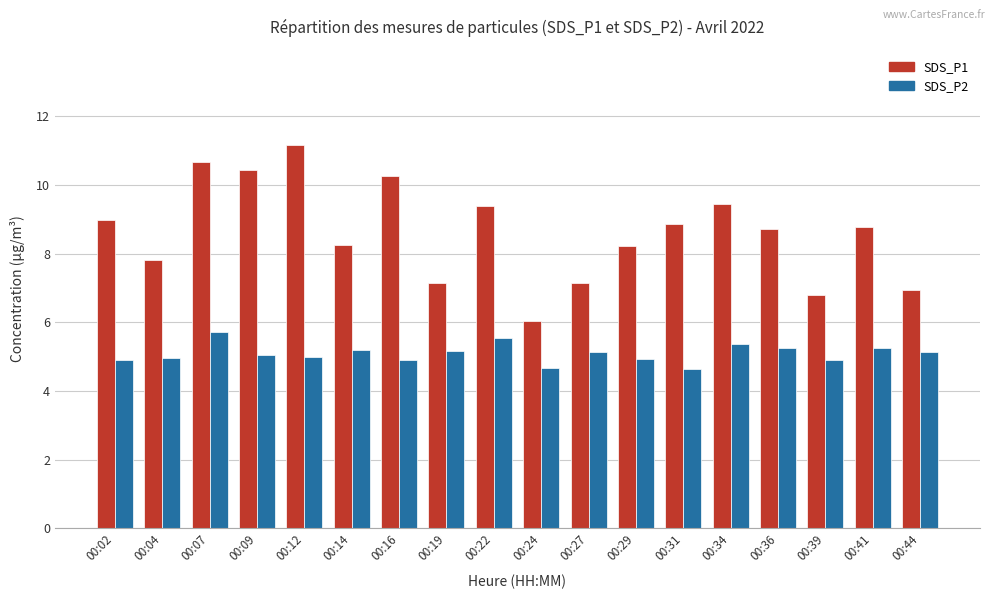

Rank the series by their maximum value, from lowest to highest.

SDS_P2, SDS_P1